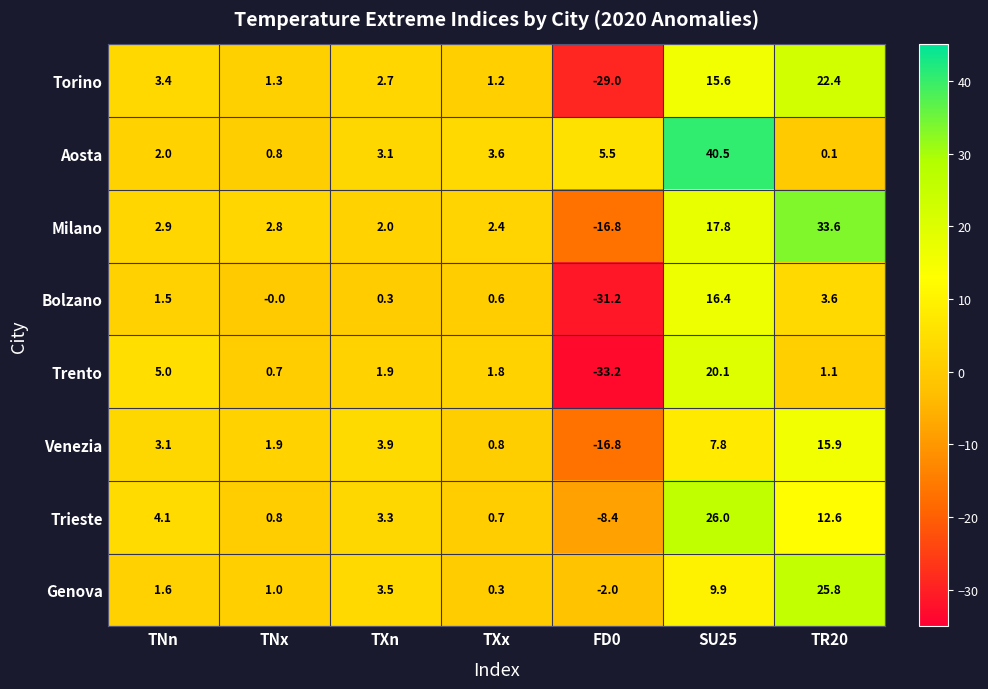

Where is Trieste nearest to the value 8?

TNn